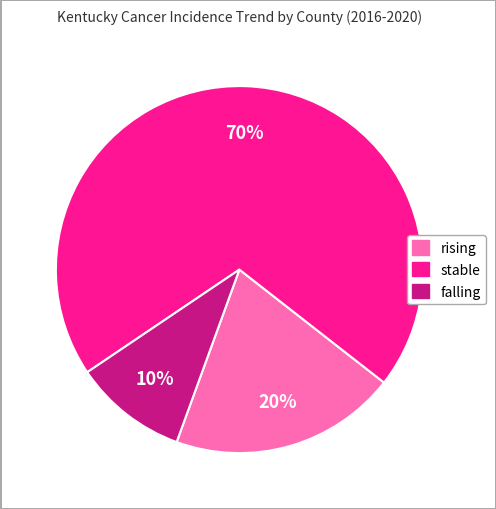

Rank the categories by value from lowest to highest.

falling, rising, stable